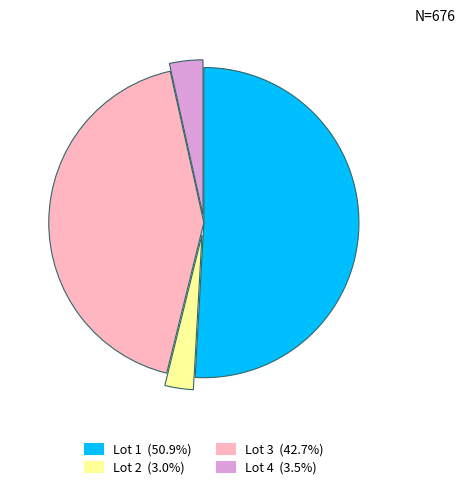

Is there any slice that represents more than half of the pie?

Yes